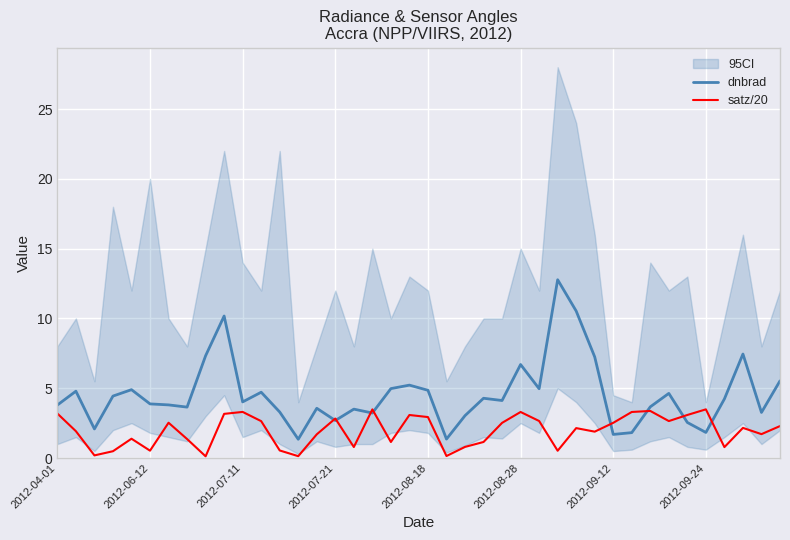

The value of dnbrad at 2012-07-21 is 2.7. True or false?

True